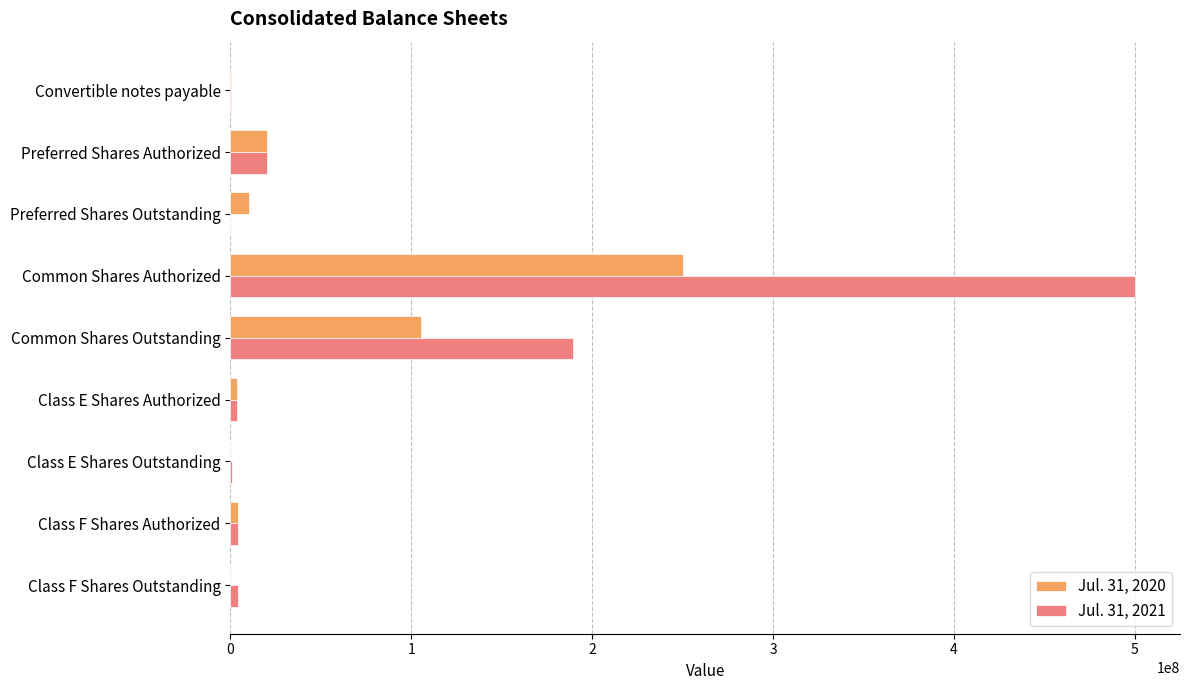

How many series are shown in this chart?

2